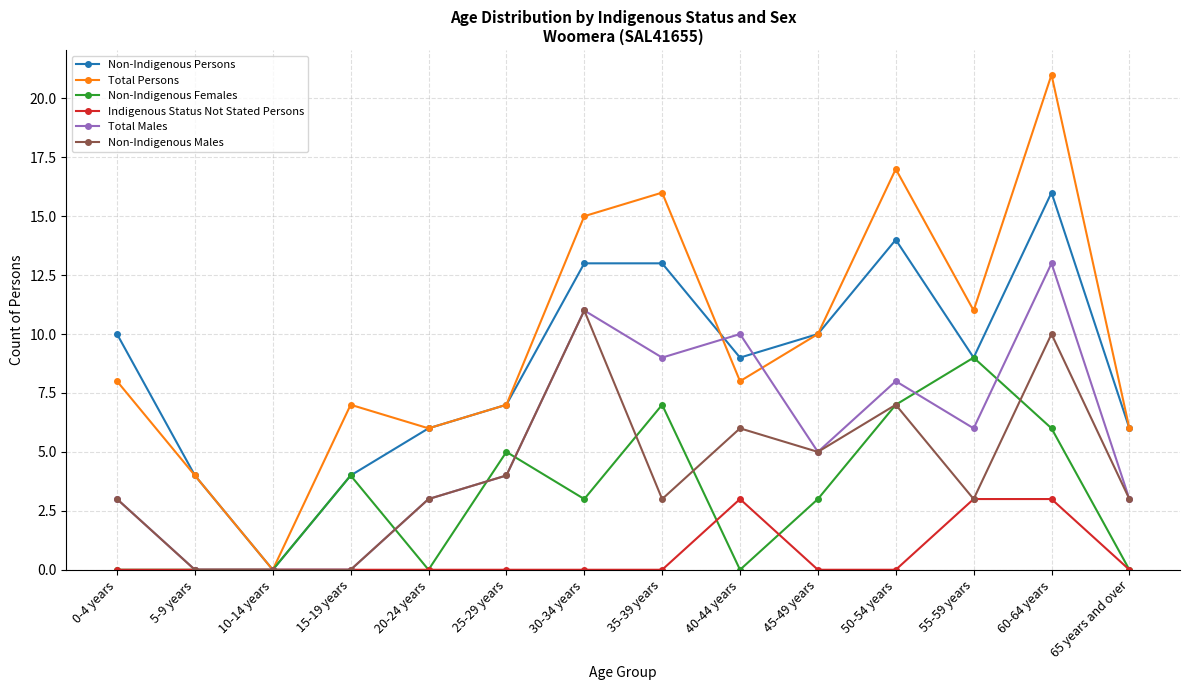

True or false: Non-Indigenous Persons has a value of 4 at 5-9 years.

True